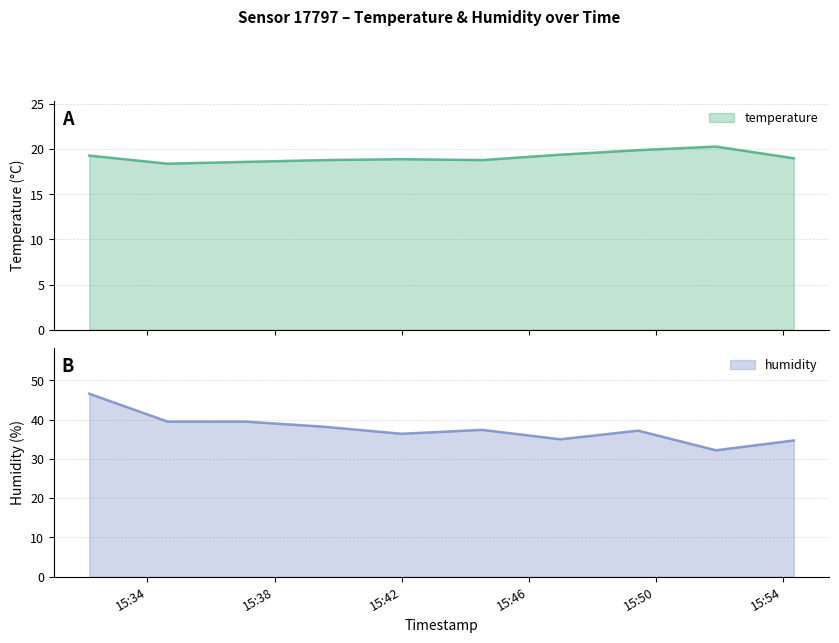

Where is the first local maximum for temperature?

15:42